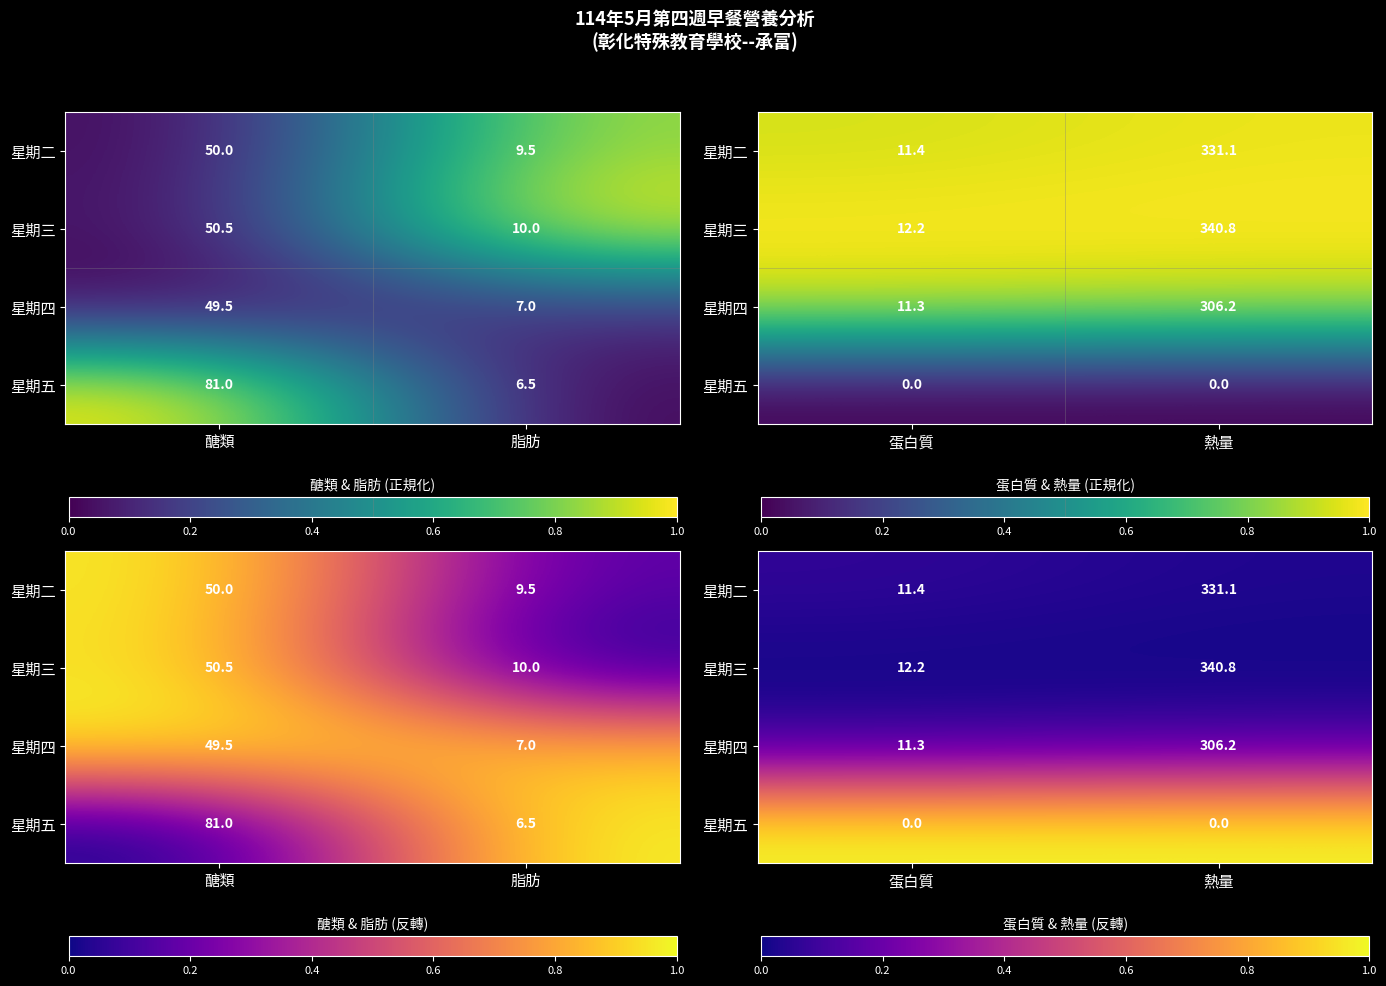

Between 熱量 and 蛋白質, which is larger?

蛋白質